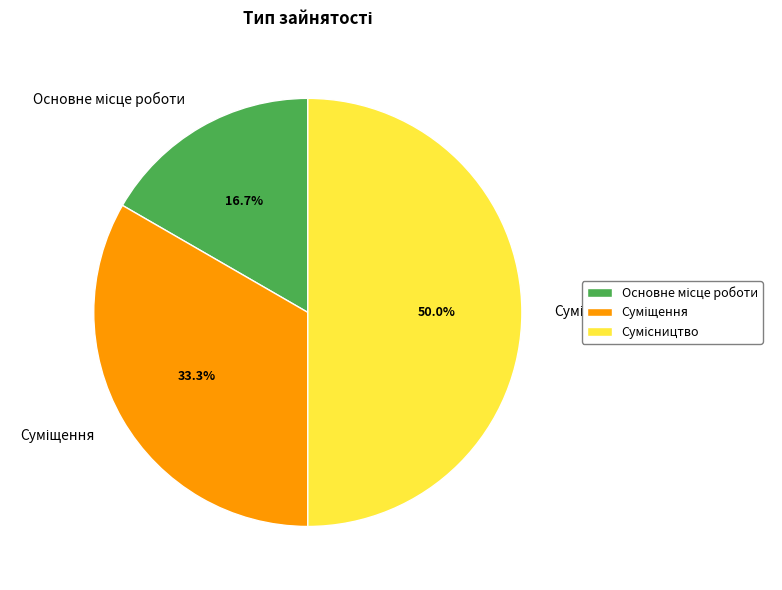

Between Сумісництво and Суміщення, which is larger?

Сумісництво